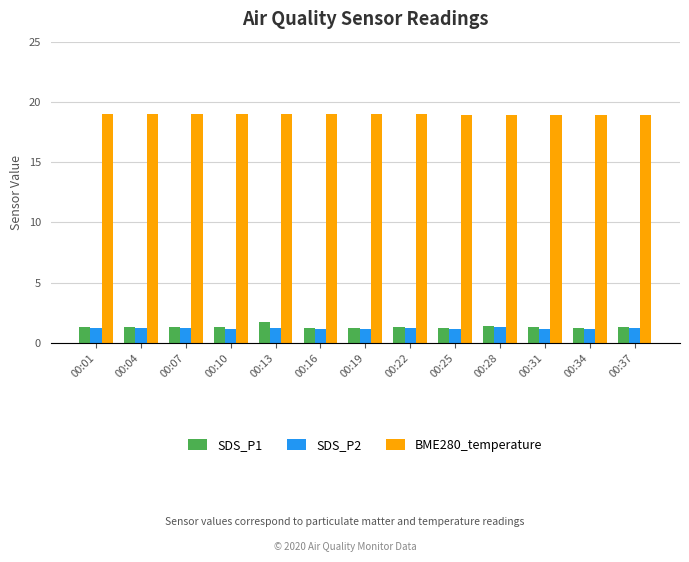

What is the difference between the maximum and minimum values in the SDS_P1 series?

0.6